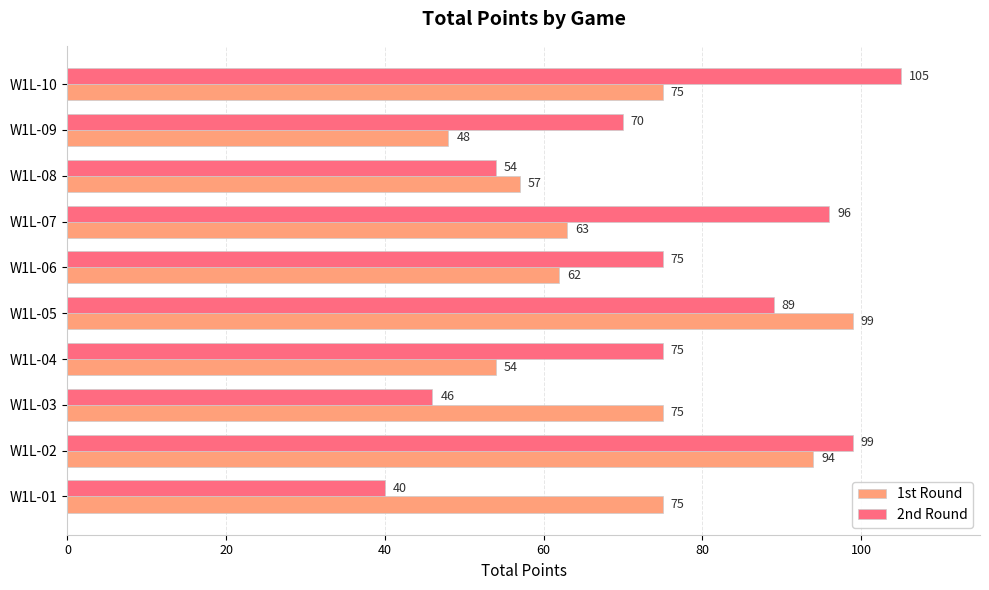

Which label corresponds to the largest value in the chart?

W1L-10